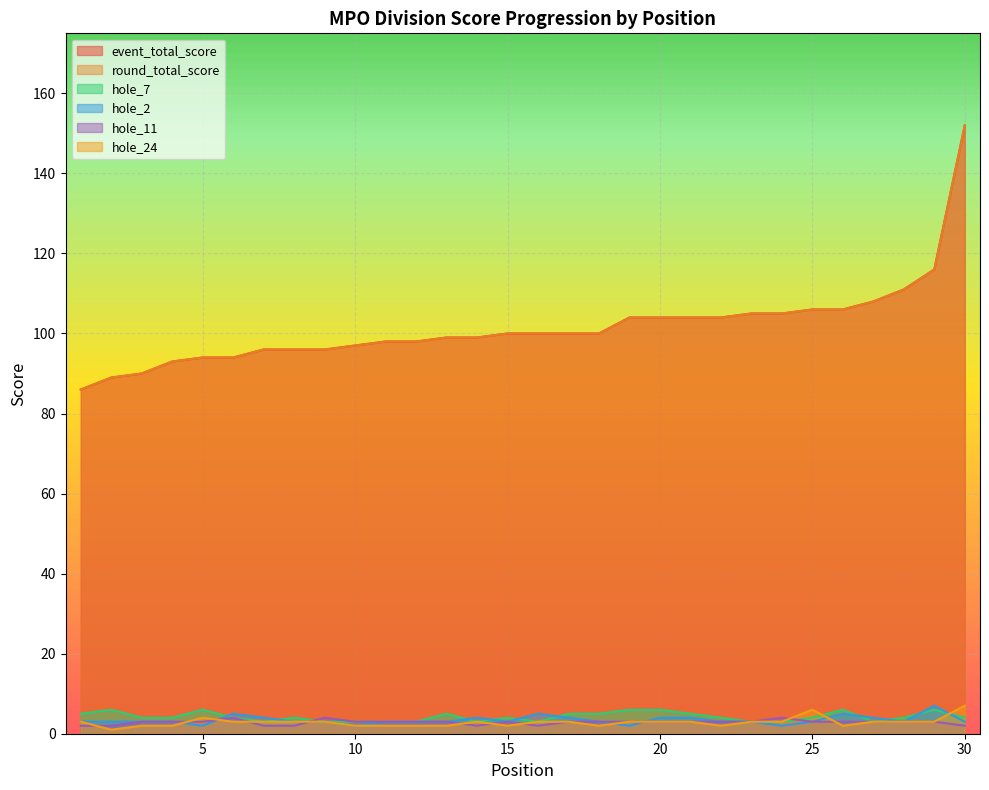

How many series are shown in this chart?

6